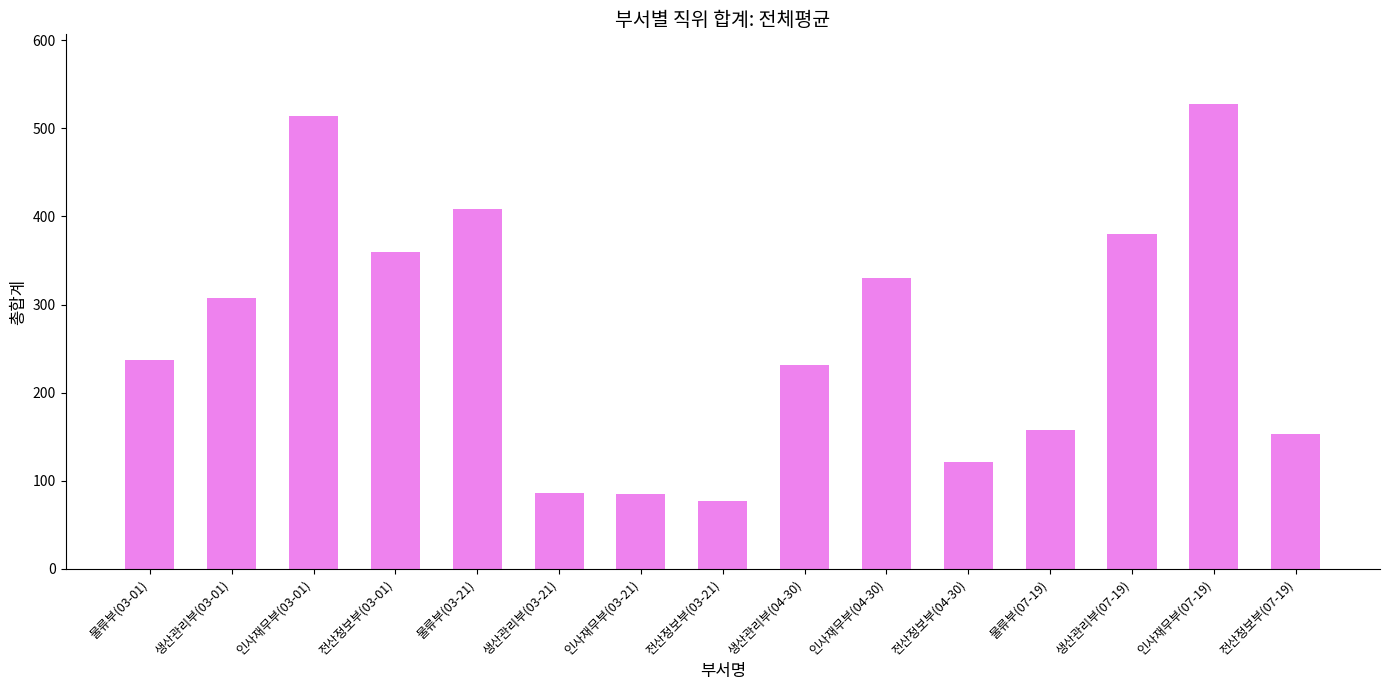

Between 생산관리부(04-30) and 전산정보부(07-19), which is larger?

생산관리부(04-30)